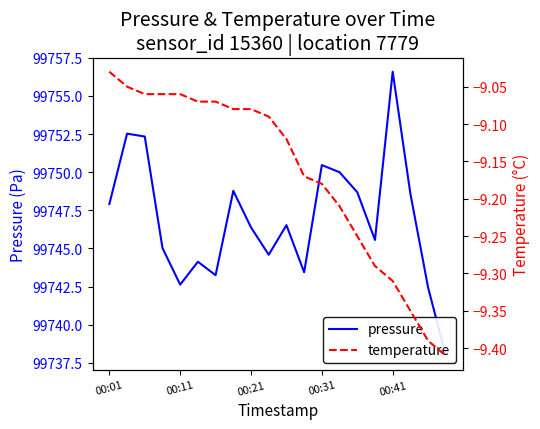

What is the maximum value shown in the chart?

99756.6